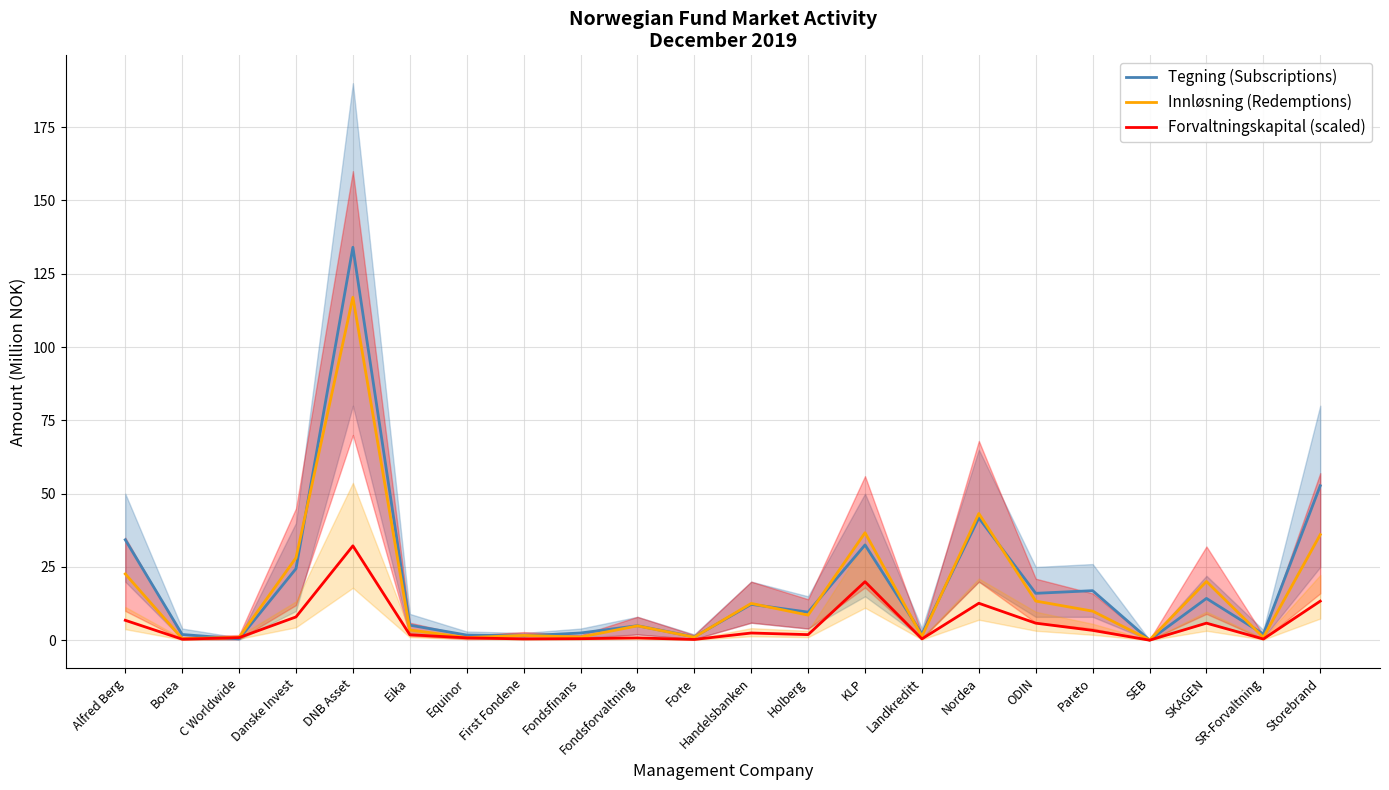

Which series has the widest spread of values?

Tegning (Subscriptions)